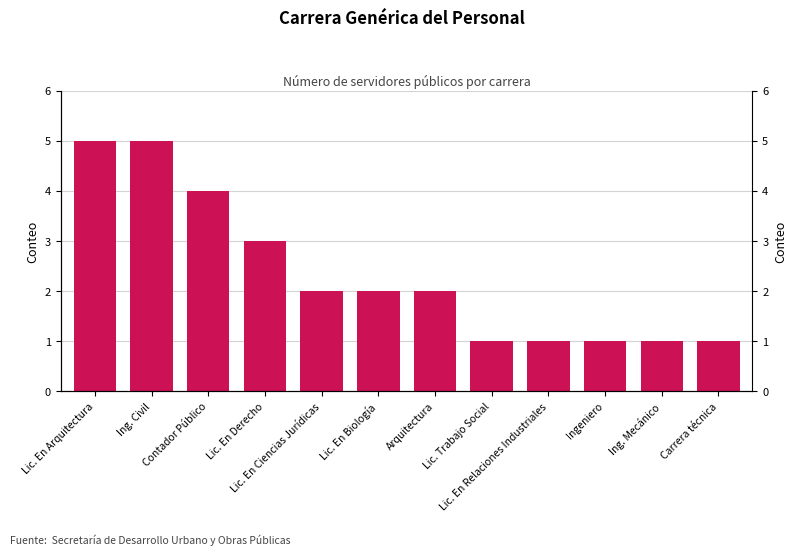

Rank the categories by value from highest to lowest.

Lic. En Arquitectura, Ing. Civil, Contador Público, Lic. En Derecho, Lic. En Ciencias Jurídicas, Lic. En Biología, Arquitectura, Lic. Trabajo Social, Lic. En Relaciones Industriales, Ingeniero, Ing. Mecánico, Carrera técnica